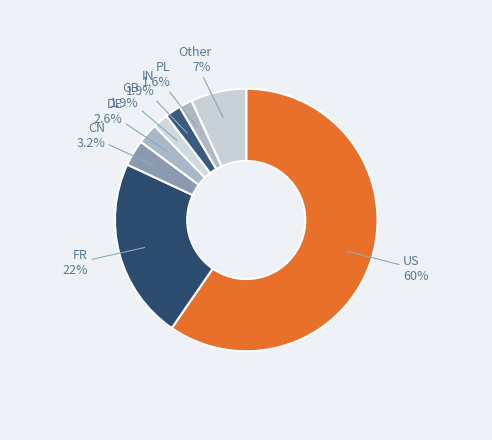

How many segments does this pie chart have?

8